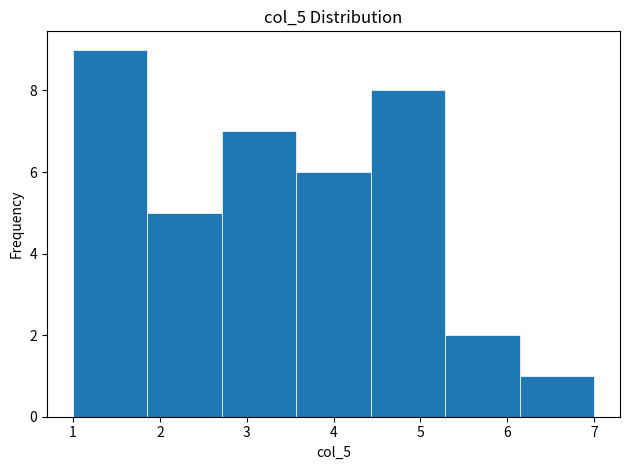

Reading left to right, list every bar in this chart as the range it spans on the x-axis followed by its height. Neither the bar edges nor the heights are printed on the chart, so give them approximately, as read against the axes.

1.0 to 1.9: 9
1.9 to 2.7: 5
2.7 to 3.6: 7
3.6 to 4.4: 6
4.4 to 5.3: 8
5.3 to 6.1: 2
6.1 to 7.0: 1